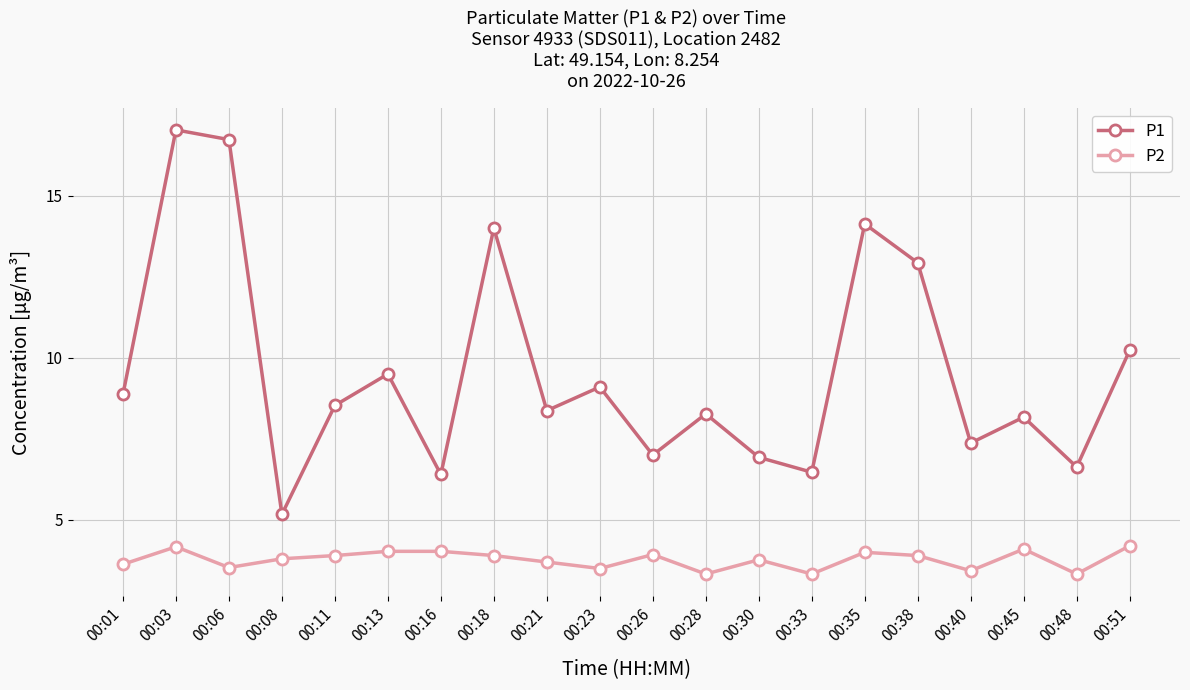

Rank the series at 00:23 from highest to lowest value.

P1, P2